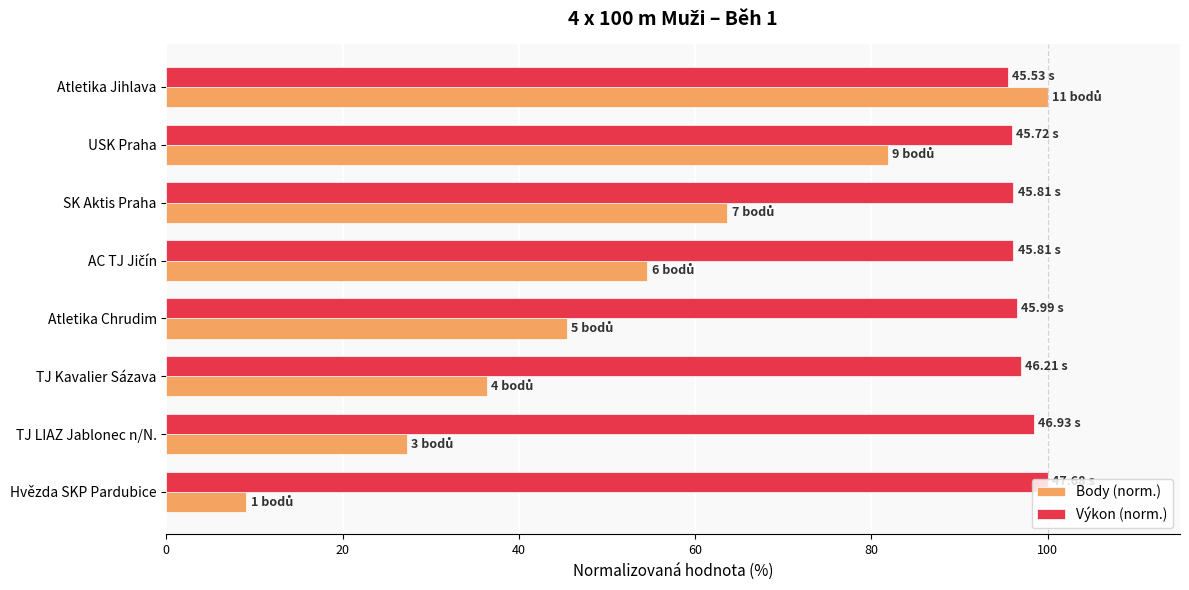

Which series has the largest total across all categories?

Výkon (norm.)